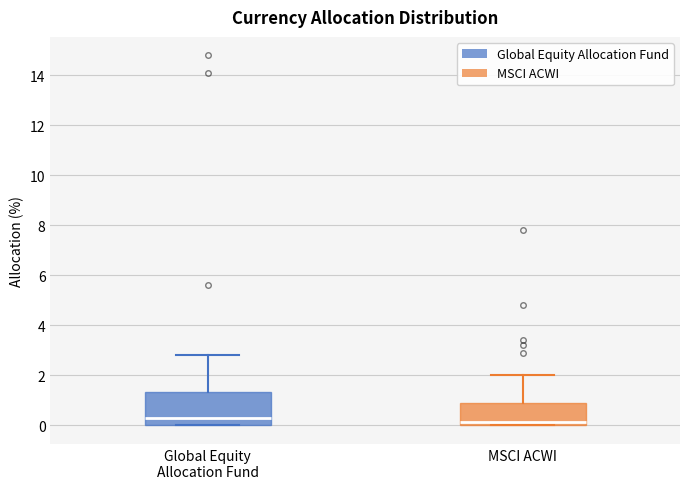

Comparing the boxes themselves (not the whiskers), which one is the tallest?

Global Equity Allocation Fund